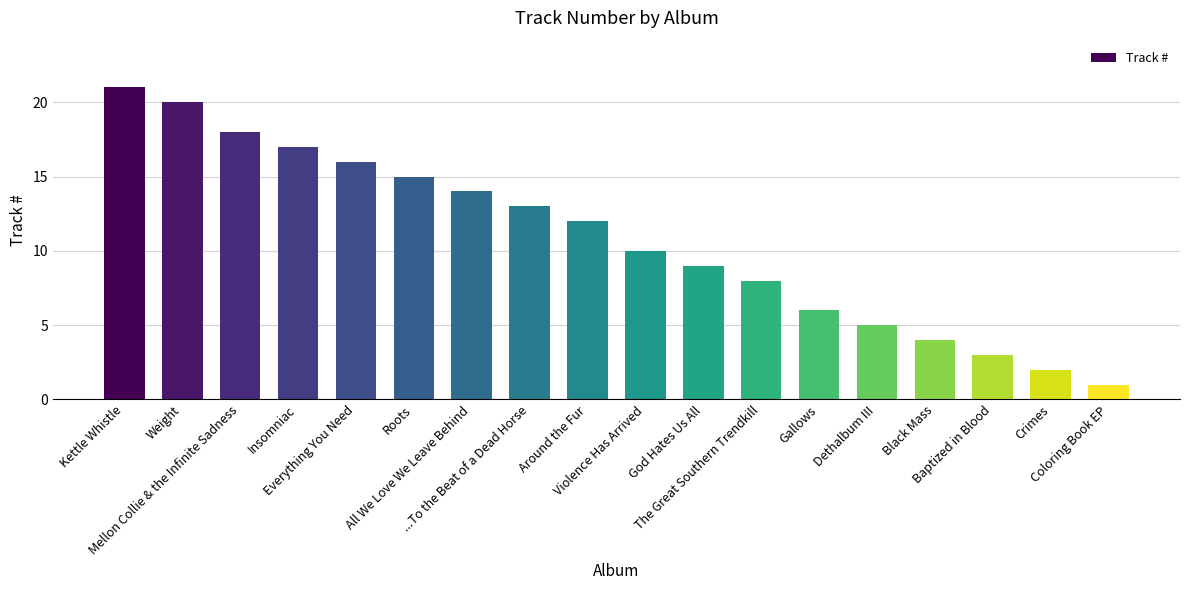

What is the difference between the maximum and minimum values?

20